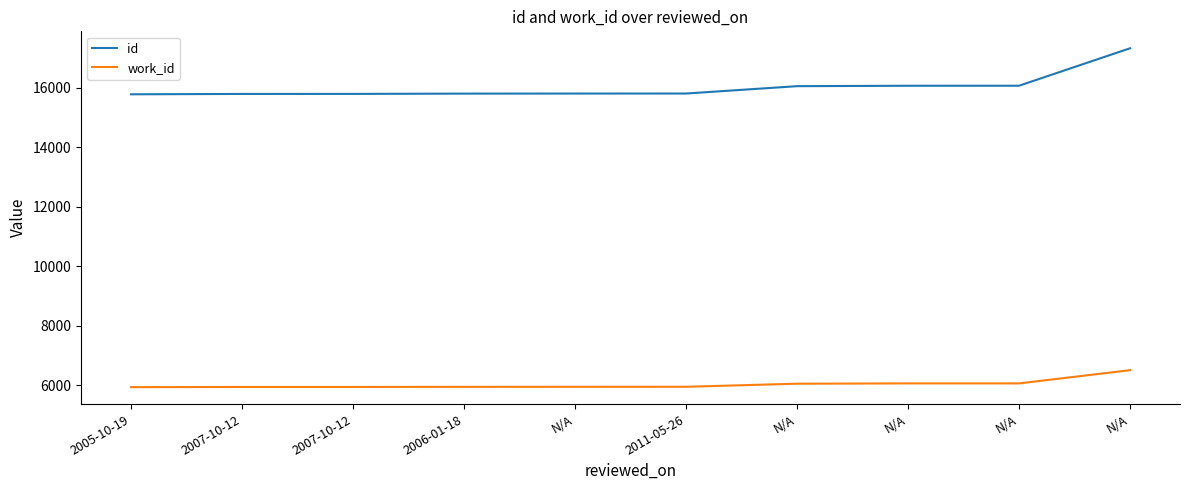

At how many categories does at least one series exceed 15125?

10